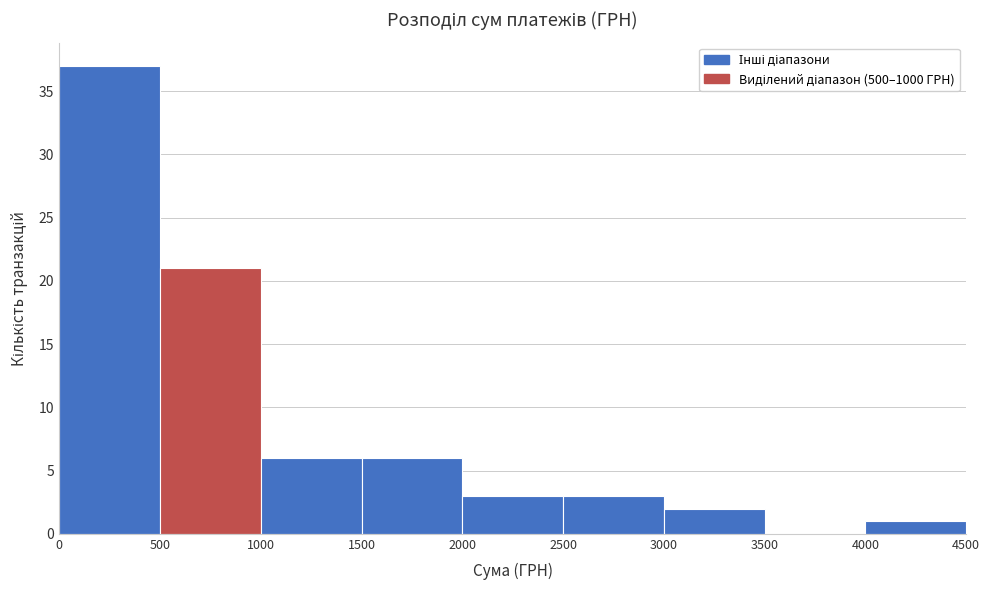

Reading left to right, list every bar in this chart as the range it spans on the x-axis followed by its height. The values are not printed on the chart, so give them approximately, as read against the axis.

0 to 500: 37
500 to 1000: 21
1000 to 1500: 6
1500 to 2000: 6
2000 to 2500: 3
2500 to 3000: 3
3000 to 3500: 2
3500 to 4000: 0
4000 to 4500: 1